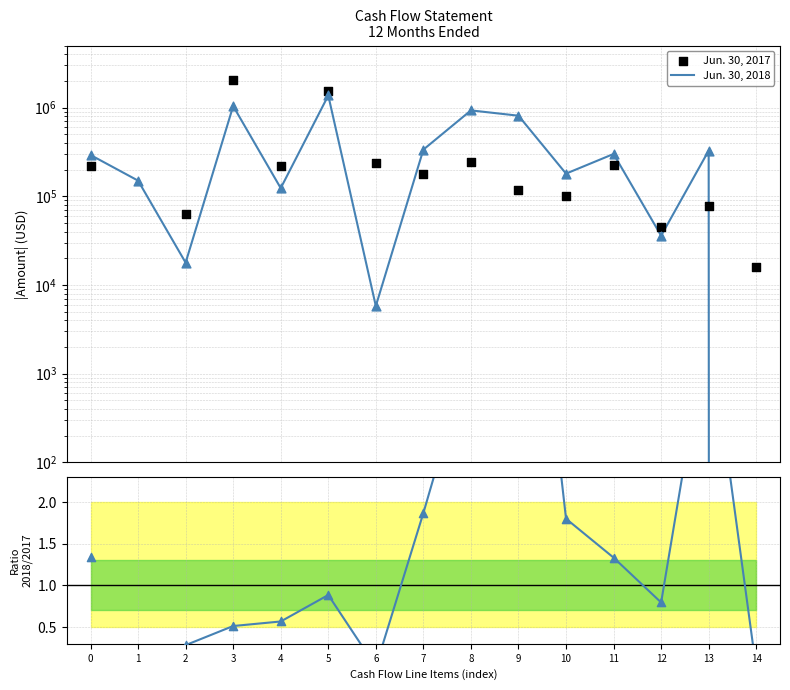

Which series has the largest total across all categories?

Jun. 30, 2018